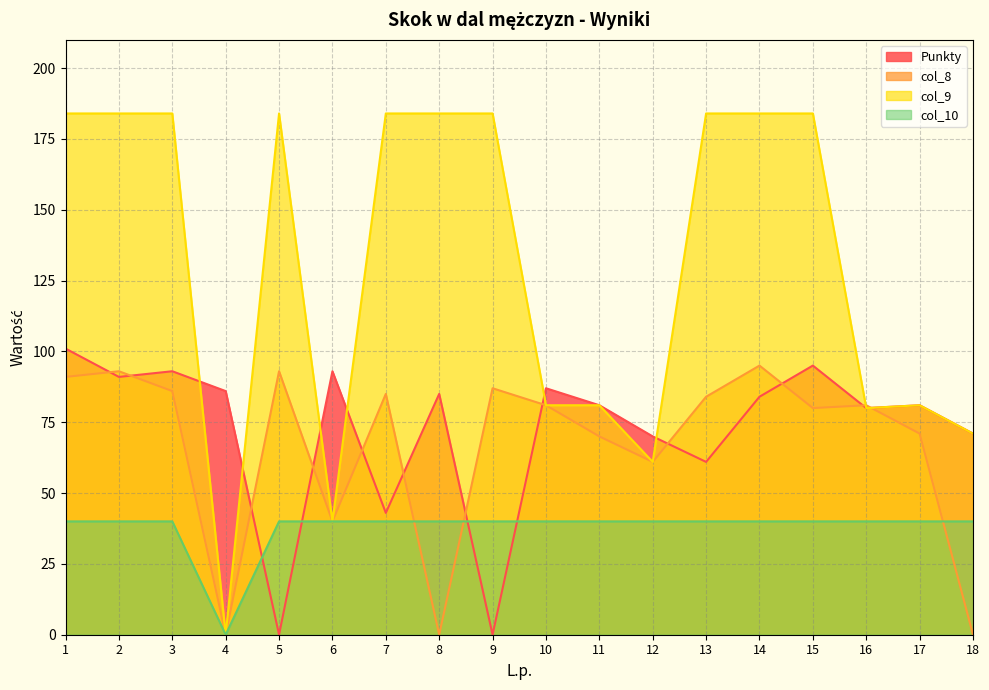

What is the average value of the col_8 series?

67